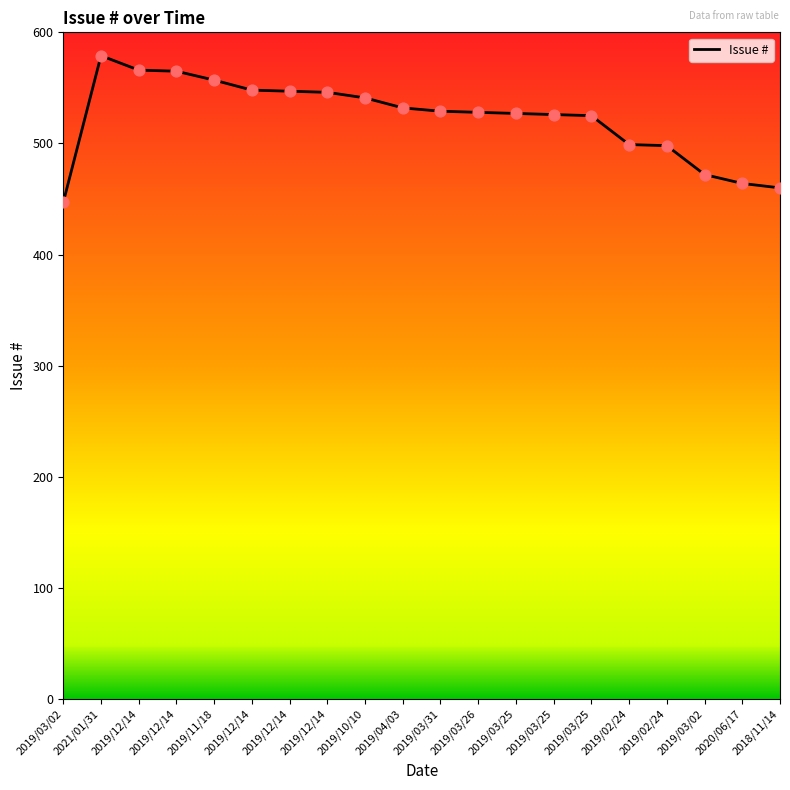

How many lines are shown in the chart?

1